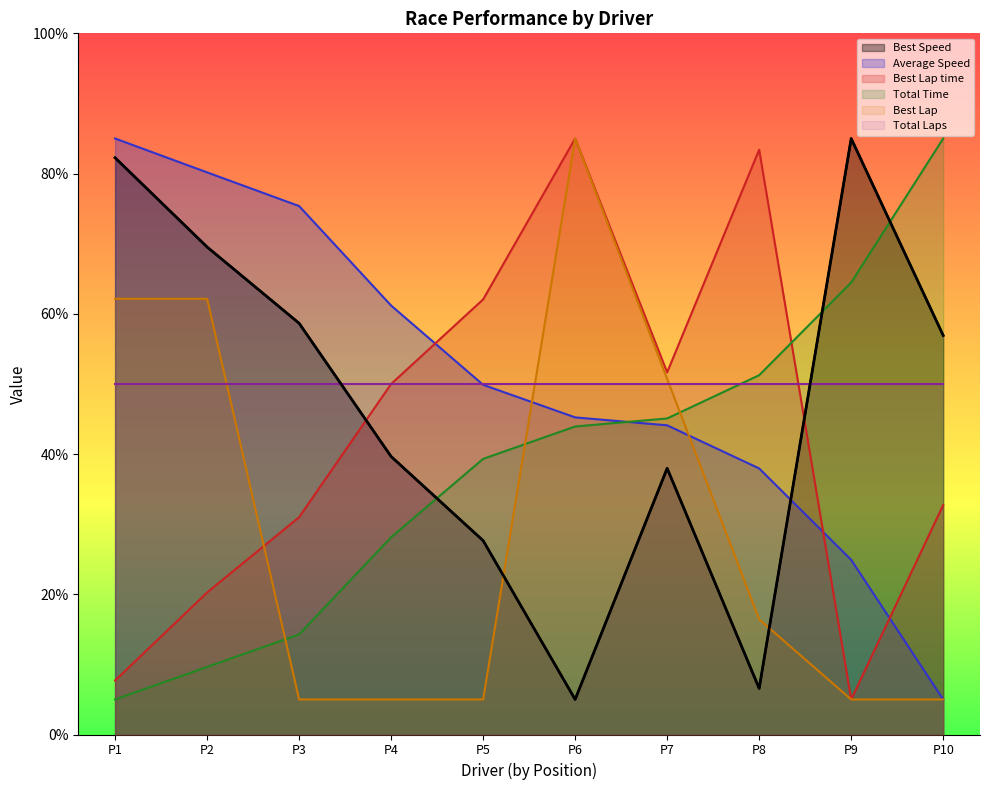

Is the value of Best Lap at P4 greater than the value of Best Lap time at P5?

No